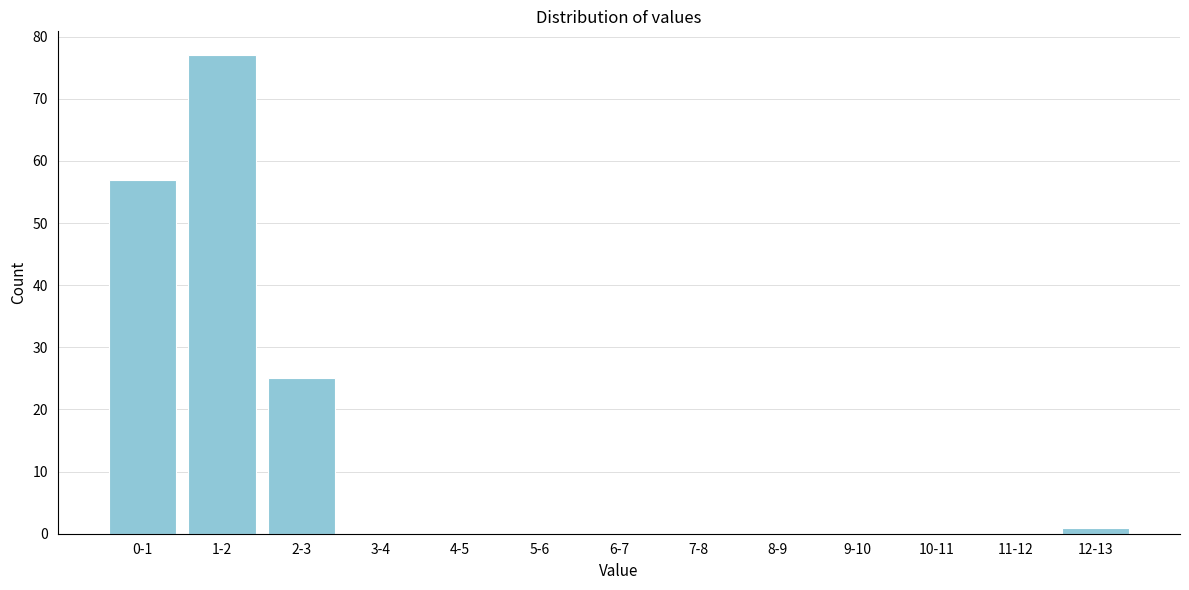

Reading left to right, list all the values displayed in this chart.

0-1=57	1-2=77	2-3=25	3-4=0	4-5=0	5-6=0	6-7=0	7-8=0	8-9=0	9-10=0	10-11=0	11-12=0	12-13=1